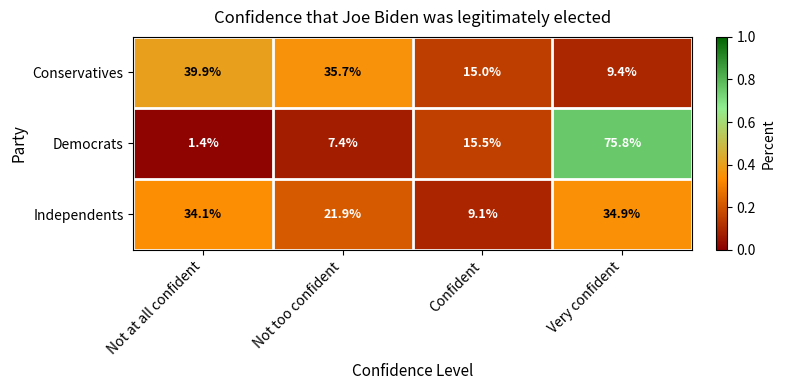

Is it true that Democrats equals 1.4 at Not at all confident?

True